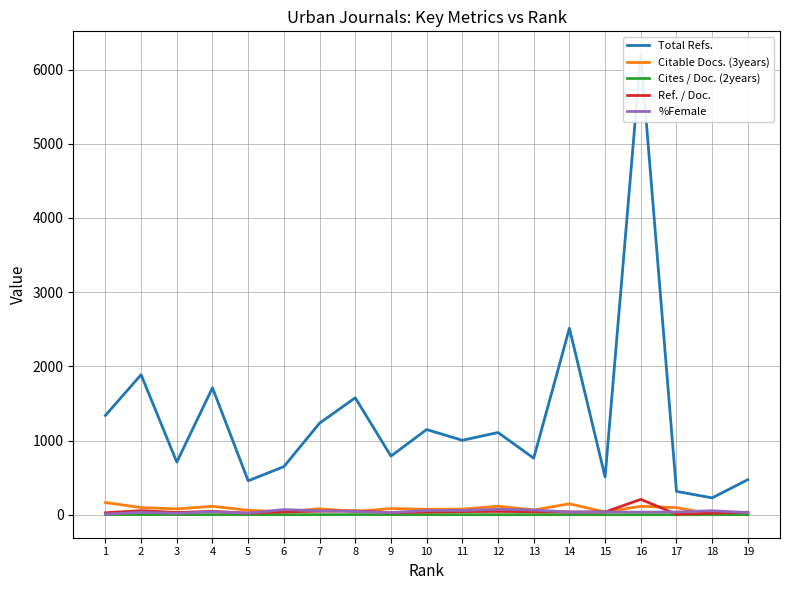

Which series has the widest spread of values?

Total Refs.